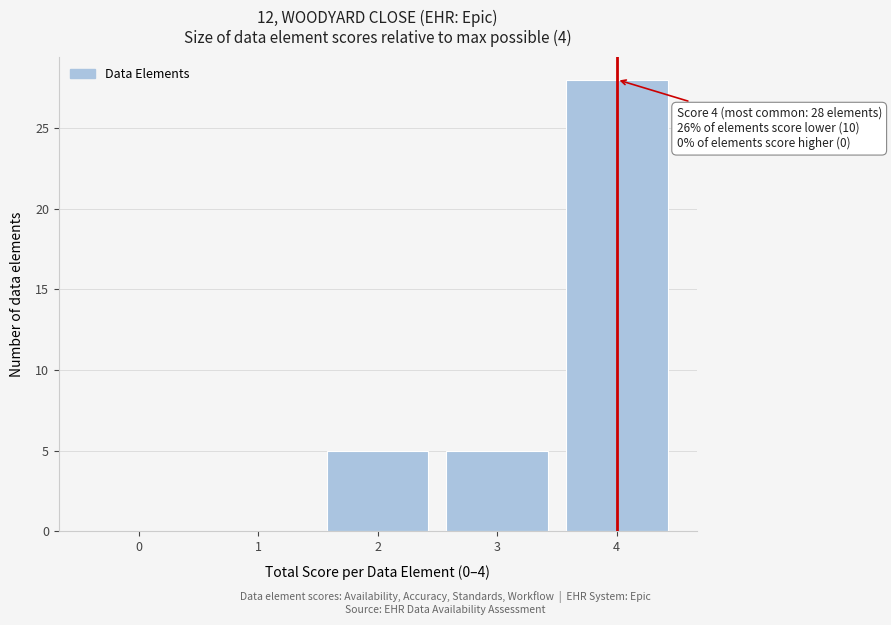

Reading left to right, what are all the values shown in this chart?

0=0	1=0	2=5	3=5	4=28